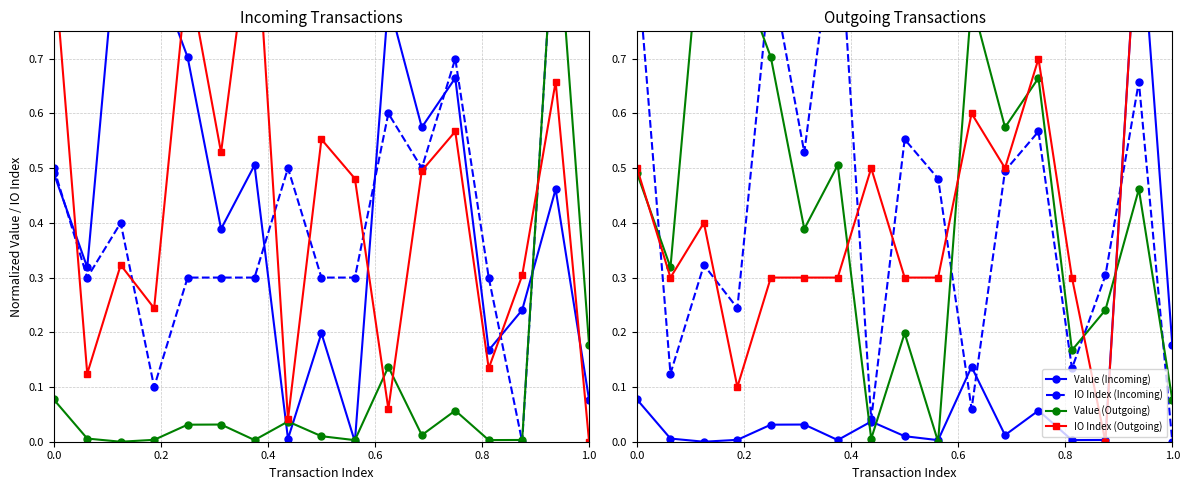

True or false: Value (Outgoing) and IO Index (Incoming) intersect in this chart.

True